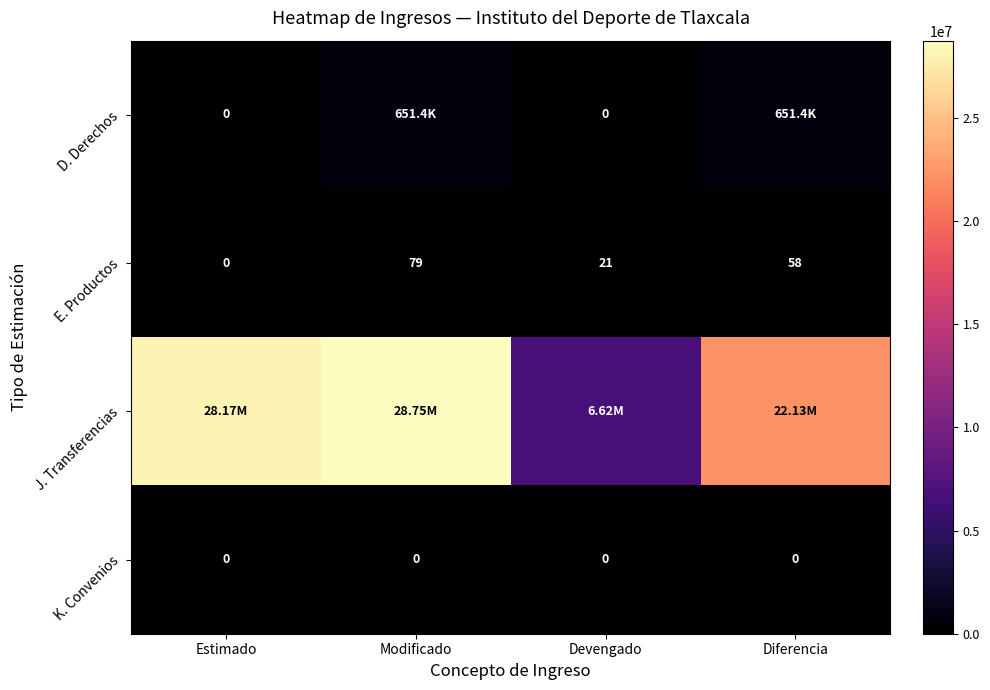

Rank the categories by E. Productos value from lowest to highest.

Estimado, Devengado, Diferencia, Modificado